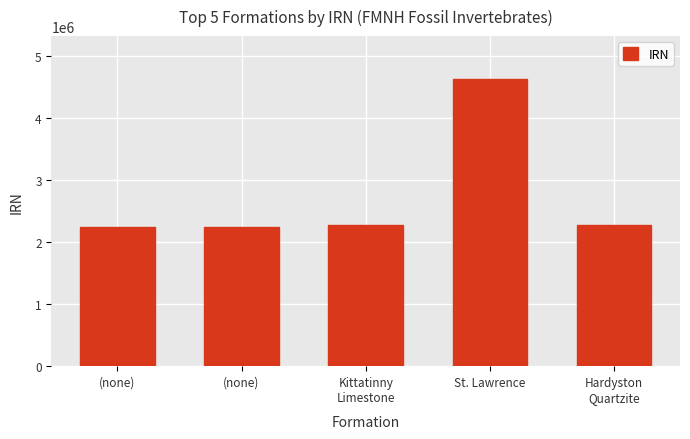

How many series are shown in this chart?

1